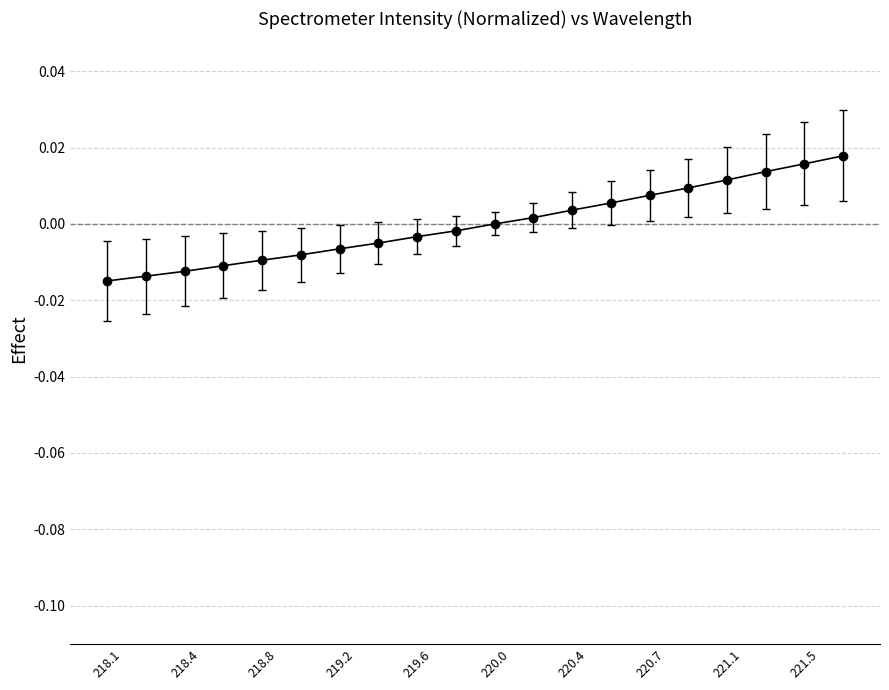

Which has a higher value, 221.5 or 219.2?

221.5